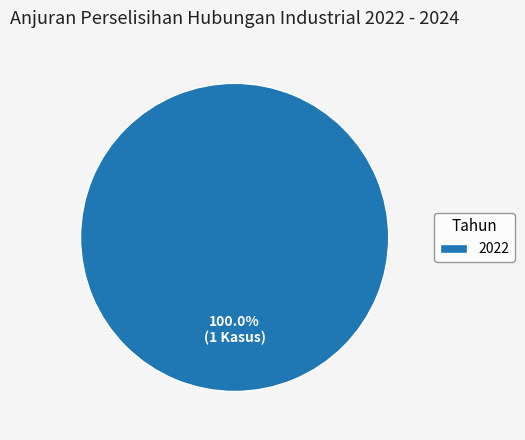

Count the number of slices in the pie.

1